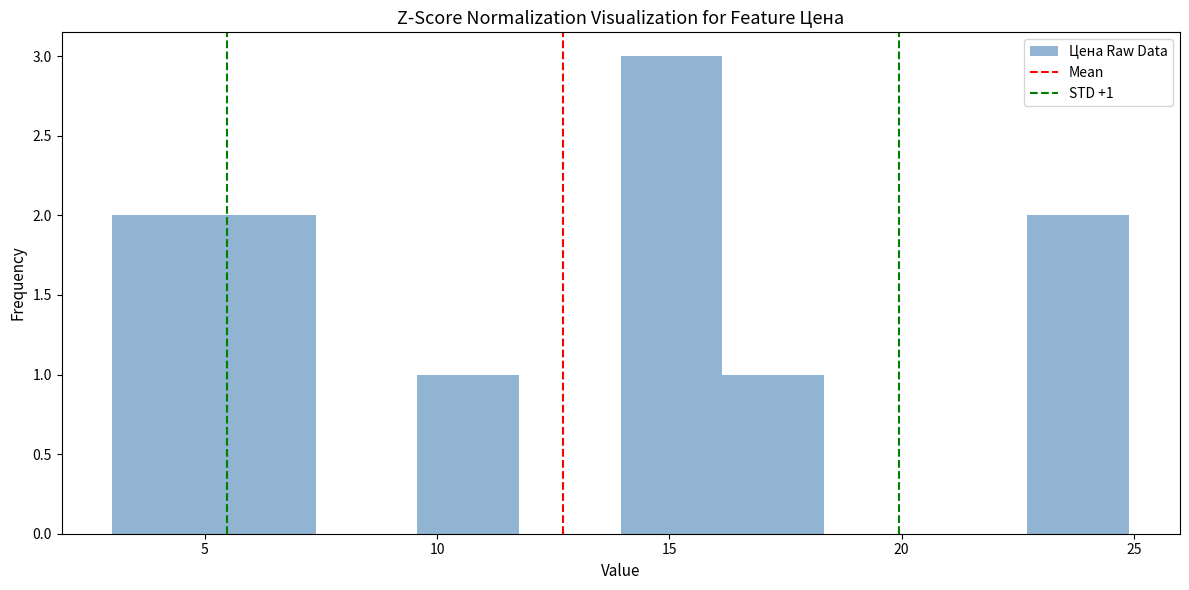

Which range on the x-axis has the tallest bar?

14.0 to 16.0